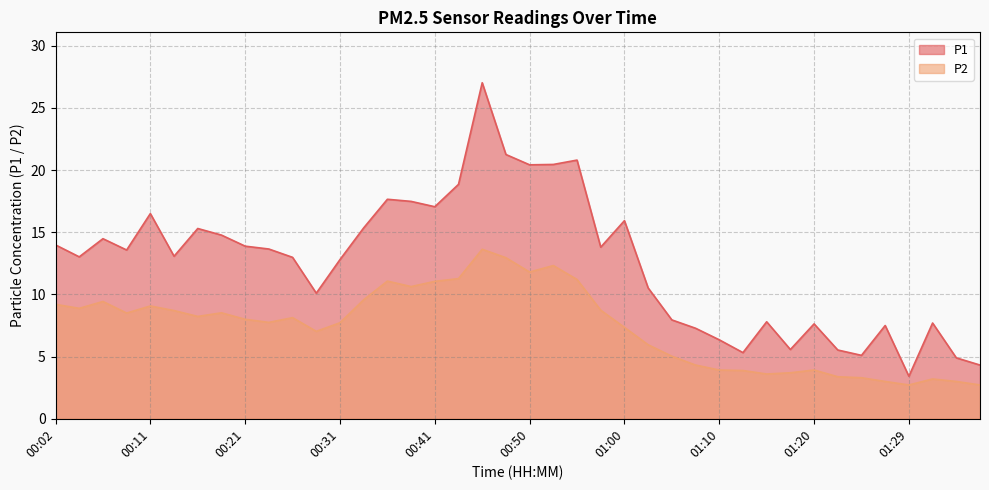

Reading left to right, transcribe all the data shown in this chart.

P1: 14.0	13.0	14.5	13.6	16.5	13.1	15.3	14.8	13.9	13.7	13.0	10.1	12.8	15.3	17.6	17.5	17.1	18.9	27.0	21.2	20.4	20.4	20.8	13.8	15.9	10.5	8.0	7.3	6.3	5.3	7.8	5.6	7.6	5.5	5.1	7.5	3.4	7.7	4.9	4.3
P2: 9.2	8.9	9.4	8.5	9.1	8.7	8.2	8.5	8.0	7.8	8.1	7.0	7.7	9.6	11.1	10.6	11.1	11.3	13.6	12.9	11.8	12.3	11.2	8.7	7.3	6.0	5.0	4.3	3.9	3.9	3.6	3.7	3.9	3.4	3.3	3.0	2.7	3.2	3.0	2.7